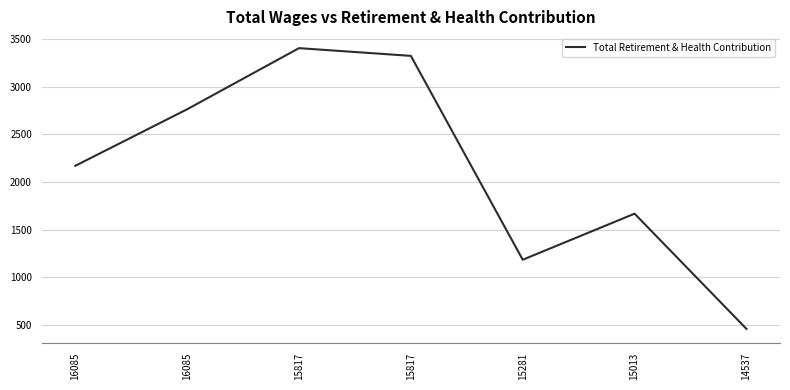

Reading right to left, transcribe all the data shown in this chart.

460	1668	1185	3323	3404	2763	2170